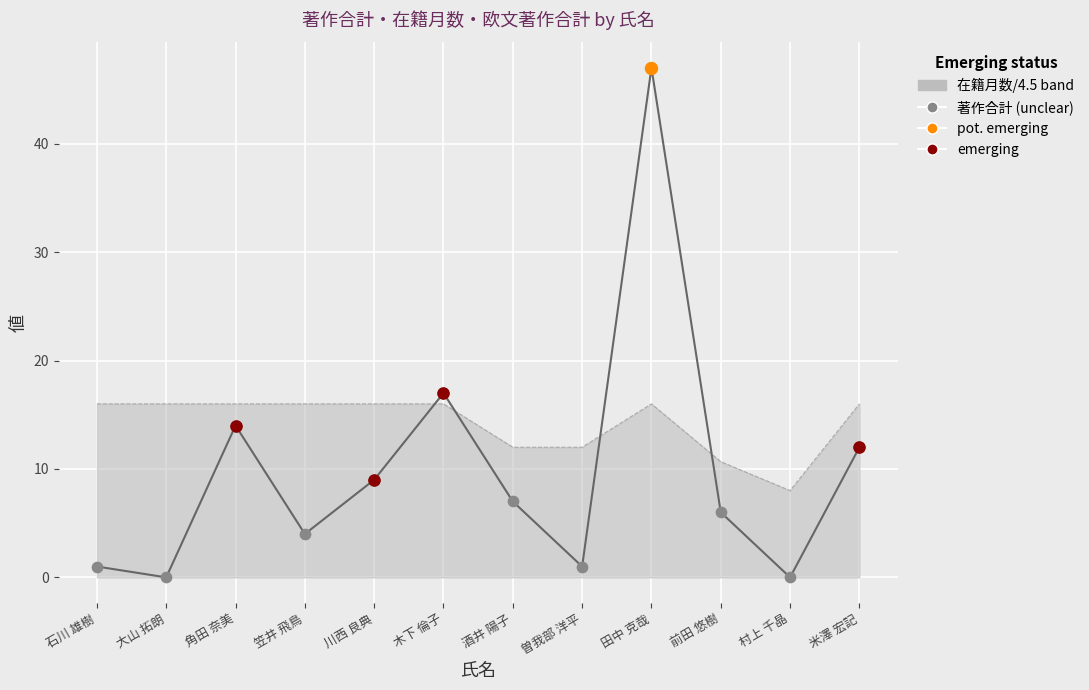

Which series reaches the minimum Y coordinate?

著作合計